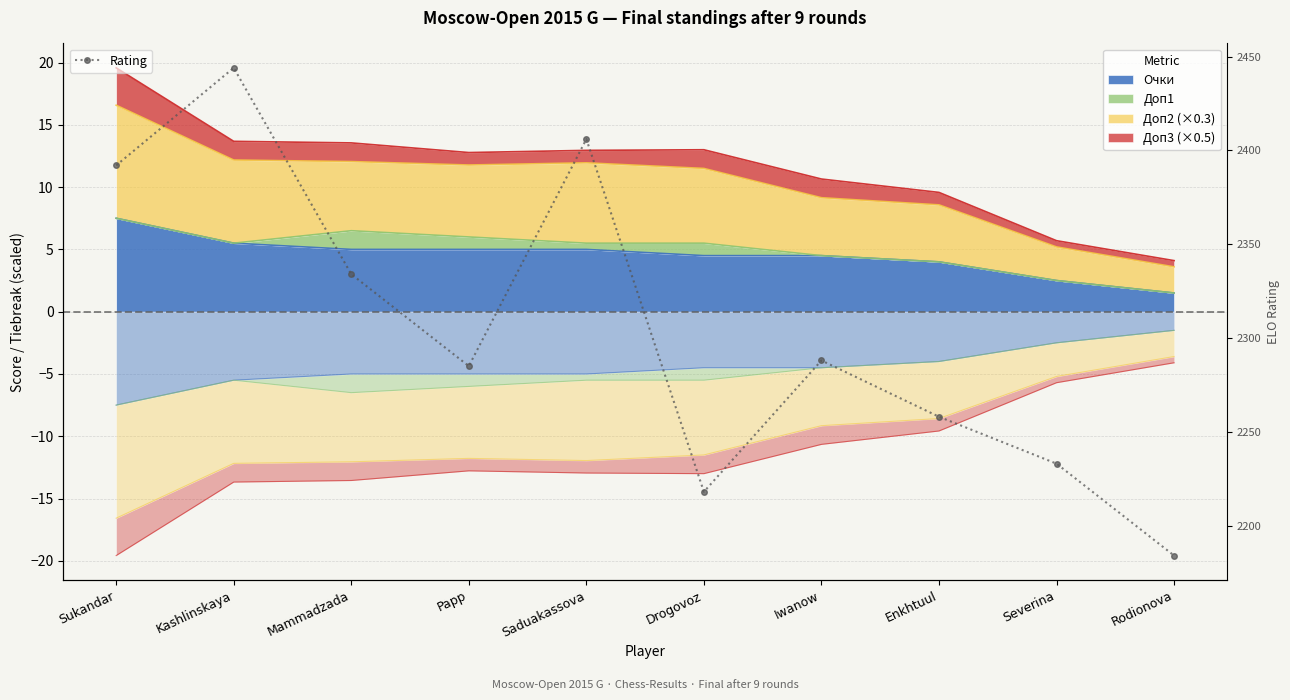

How many interior local peaks (higher than both neighbors) does the data have?

3